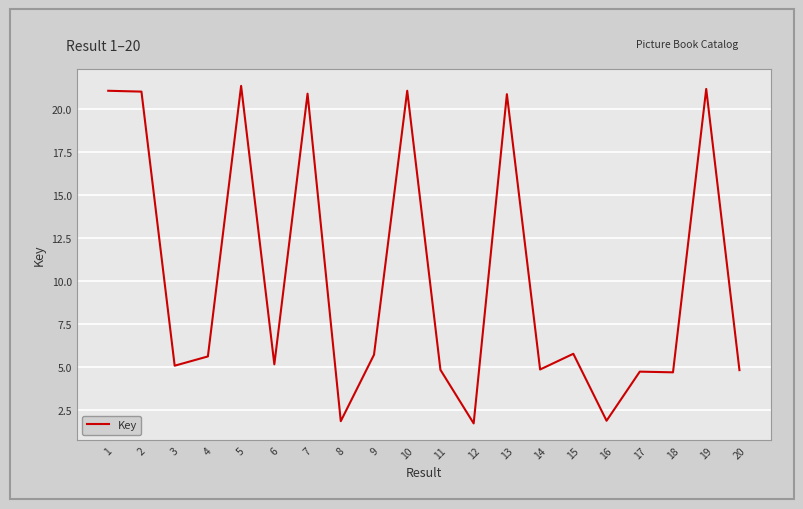

What is the minimum value shown in the chart?

1.7